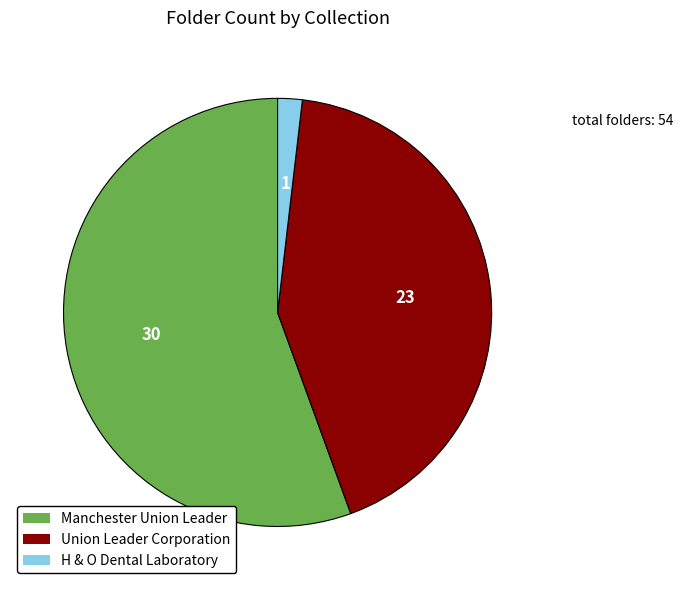

Which has a higher value, Union Leader Corporation or H & O Dental Laboratory?

Union Leader Corporation